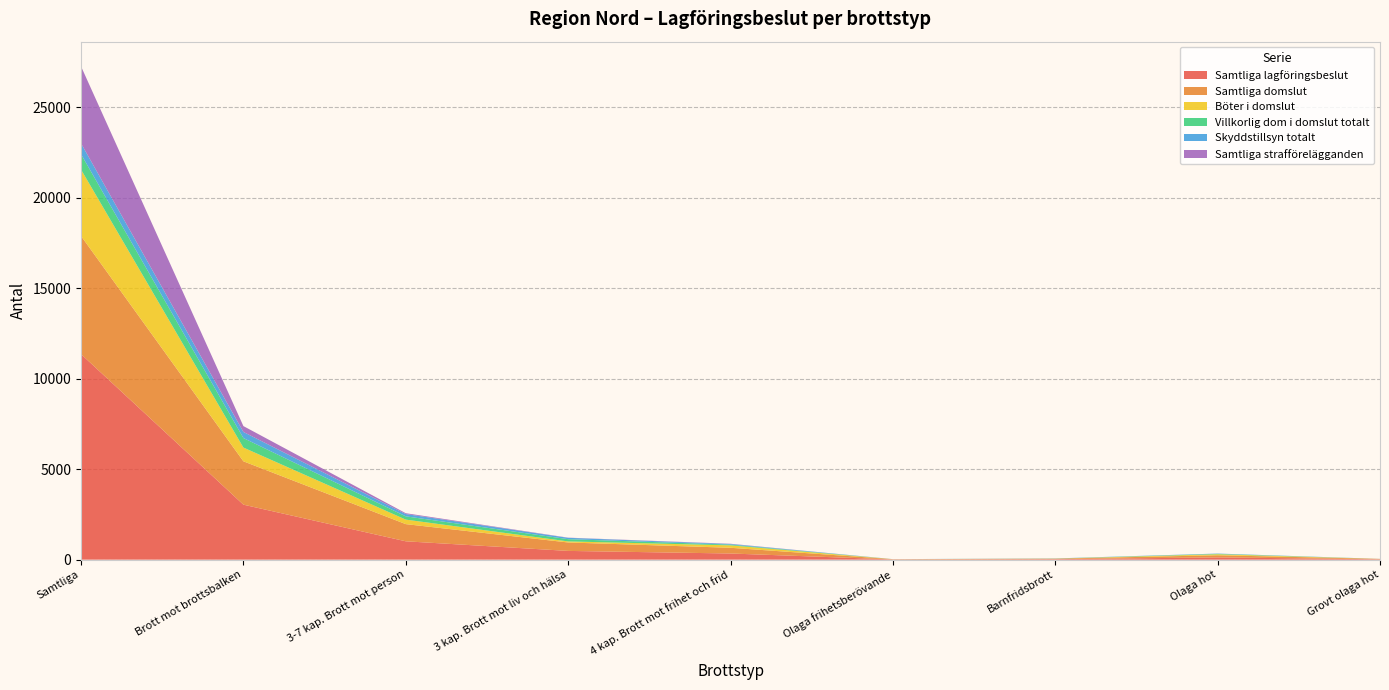

Reading left to right, extract all data points from this chart.

Samtliga lagföringsbeslut: 11355	3038	1014	483	340	13	27	124	21
Samtliga domslut: 6527	2395	949	466	316	13	26	119	21
Böter i domslut: 3670	760	249	59	134	0	3	54	0
Villkorlig dom i domslut totalt: 851	525	181	123	41	1	5	23	0
Skyddstillsyn totalt: 597	337	126	75	34	2	6	15	2
Samtliga strafförelägganden: 4254	324	47	10	13	0	1	2	0